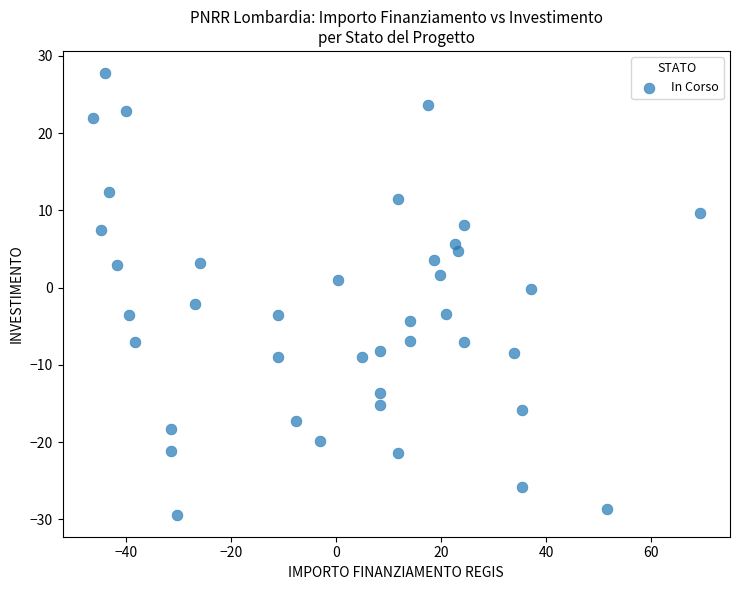

What is the range of Y values (max minus min)?

57.2